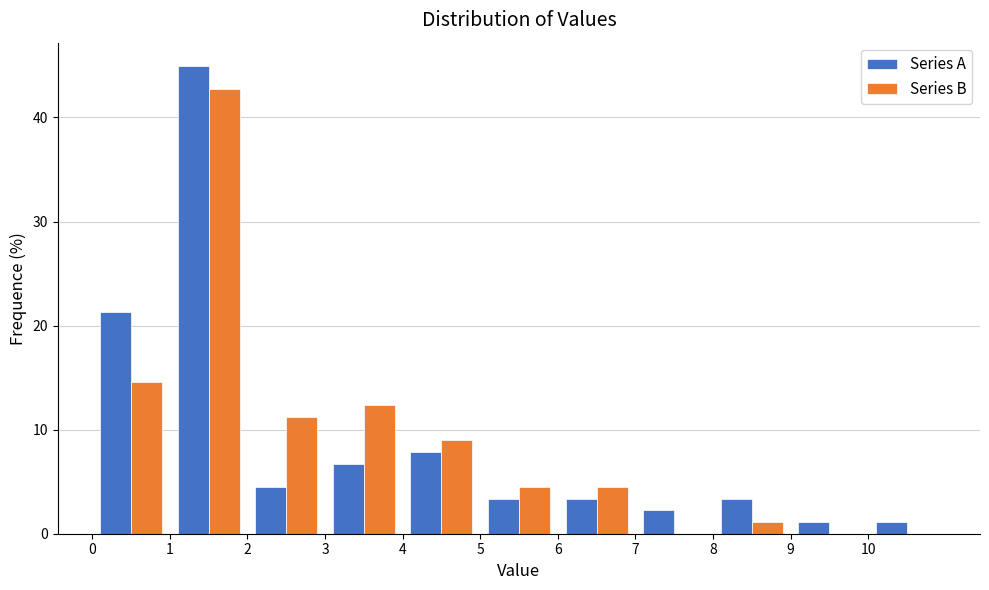

Reading left to right, list every range on the x-axis with the height of the bar of each series over it. The values are not printed on the chart, so give them approximately, as read against the axis.

0 to 1: Series A=21	Series B=15
1 to 2: Series A=45	Series B=43
2 to 3: Series A=4	Series B=11
3 to 4: Series A=7	Series B=12
4 to 5: Series A=8	Series B=9
5 to 6: Series A=3	Series B=4
6 to 7: Series A=3	Series B=4
7 to 8: Series A=2	Series B=0
8 to 9: Series A=3	Series B=1
9 to 10: Series A=1	Series B=0
10 to 11: Series A=1	Series B=0